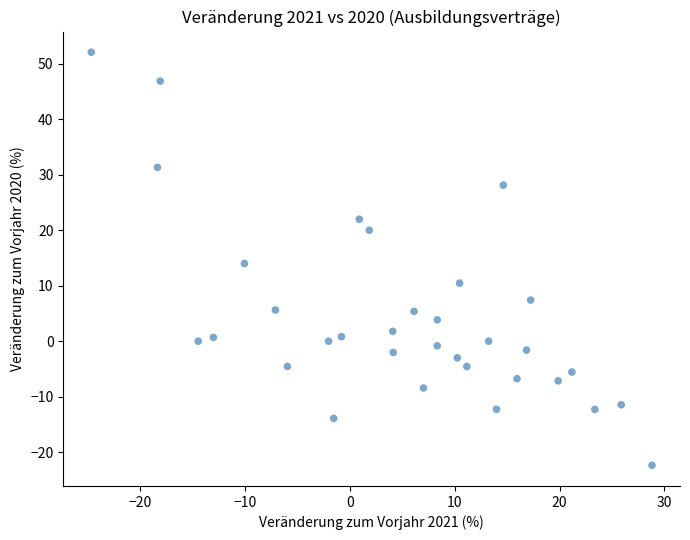

What is the range of Y values (max minus min)?

74.5